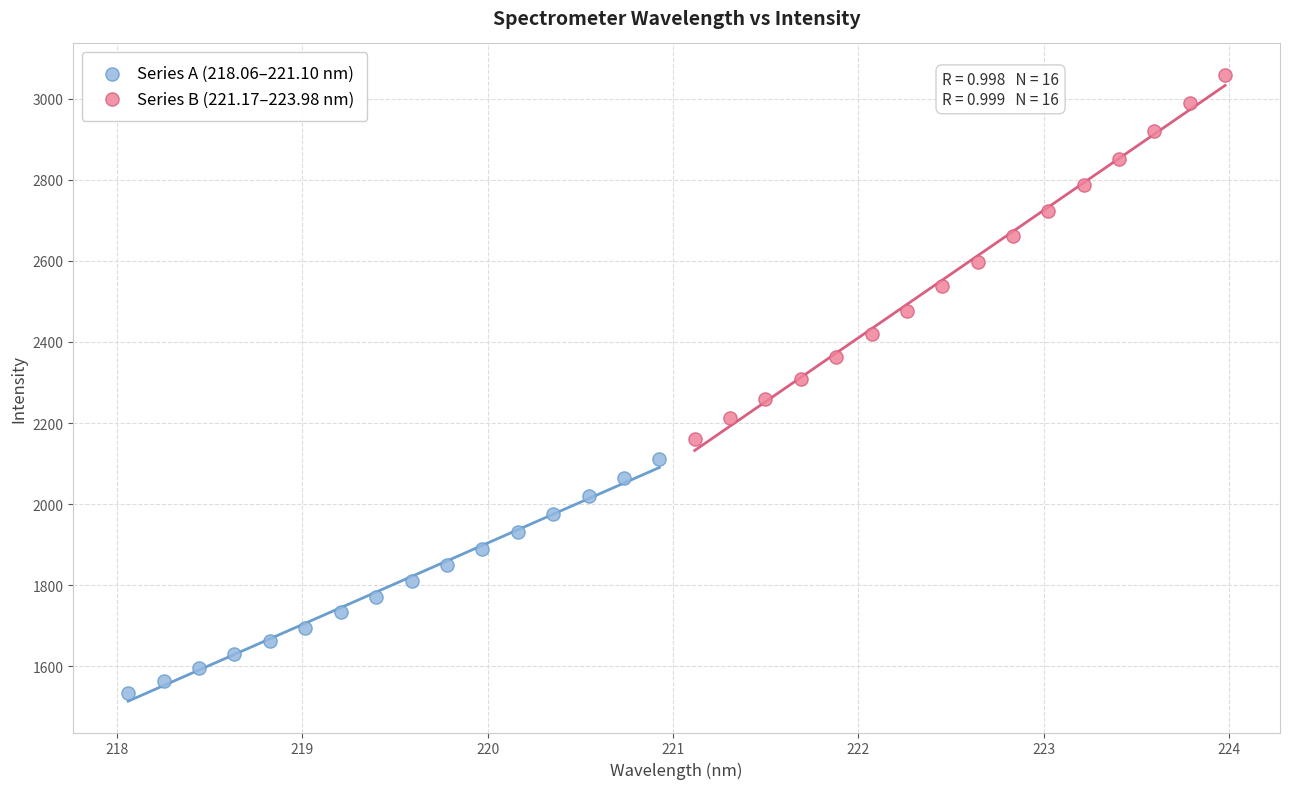

Which series reaches the maximum Y coordinate?

Series B (221.17–223.98 nm)